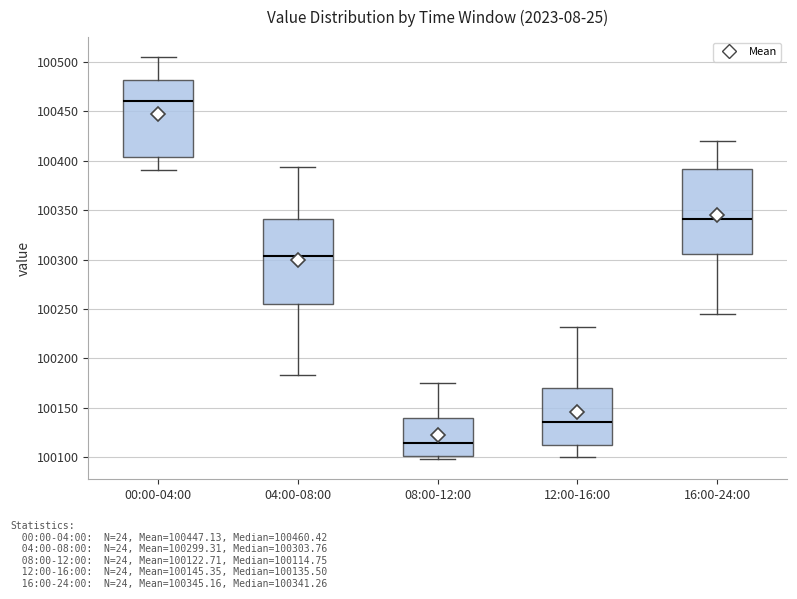

Reading left to right, read every box against the y-axis: the position of its median line, the range the box covers, and the ends of its whiskers. The values are not printed on the chart, so give them approximately, as read against the axis.

00:00-04:00: median 100460, box 100405 to 100480, whiskers 100390 to 100505
04:00-08:00: median 100305, box 100255 to 100340, whiskers 100185 to 100395
08:00-12:00: median 100115, box 100100 to 100140, whiskers 100100 (just below the box's lower edge) to 100175
12:00-16:00: median 100135, box 100110 to 100170, whiskers 100100 to 100230
16:00-24:00: median 100340, box 100305 to 100390, whiskers 100245 to 100420